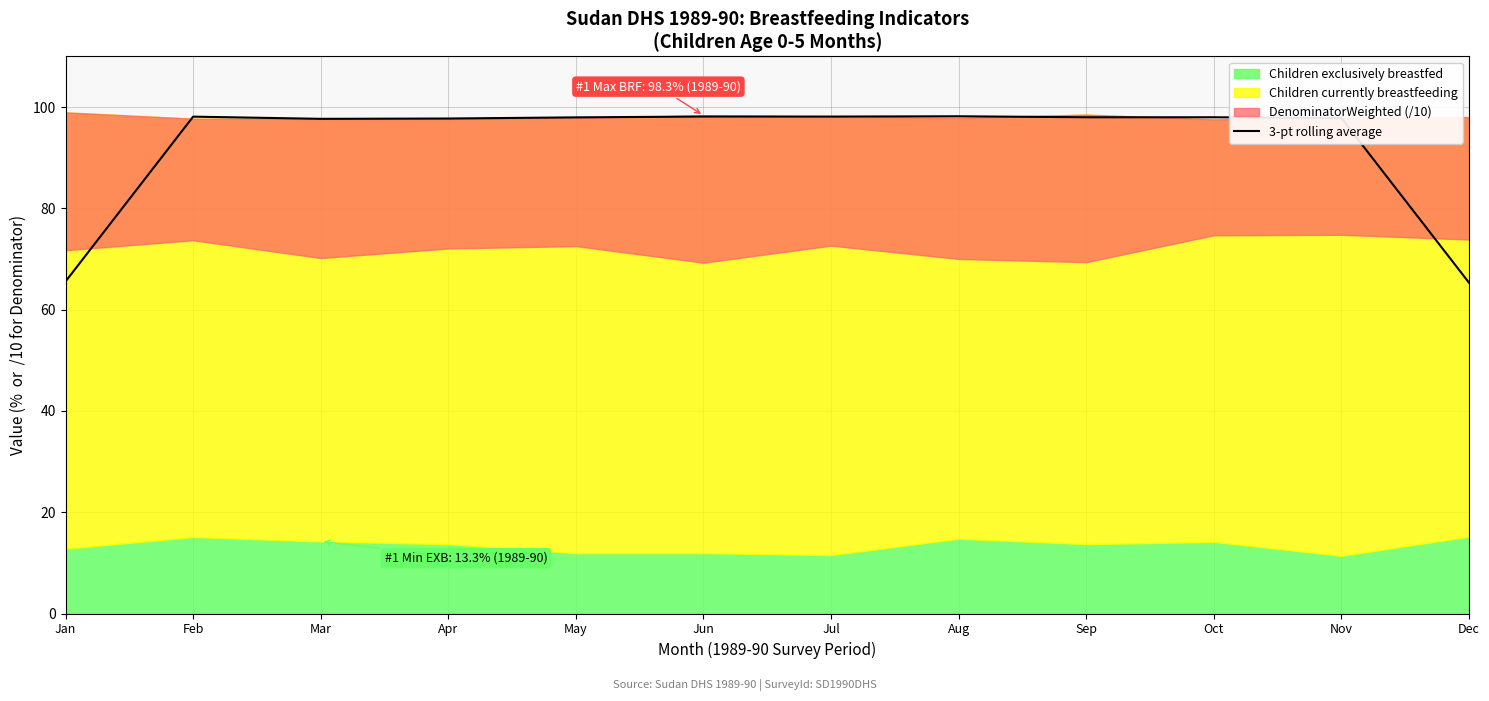

True or false: 3-pt rolling average has a value of 49.0 at Mar.

False